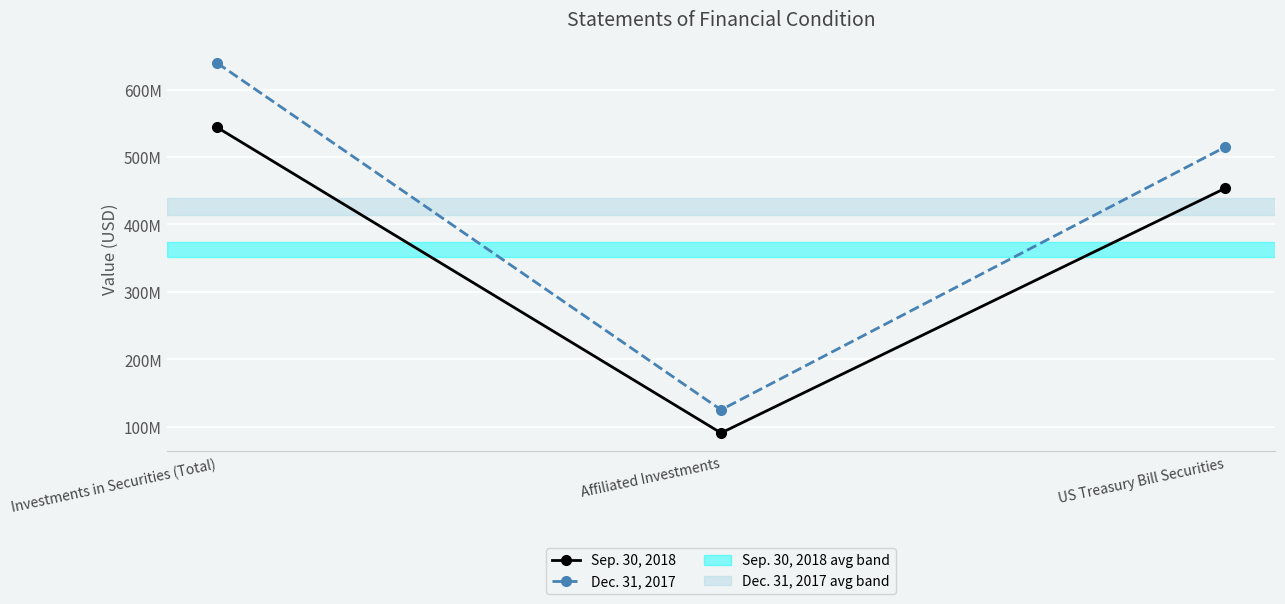

Which series has the largest total across all categories?

Dec. 31, 2017